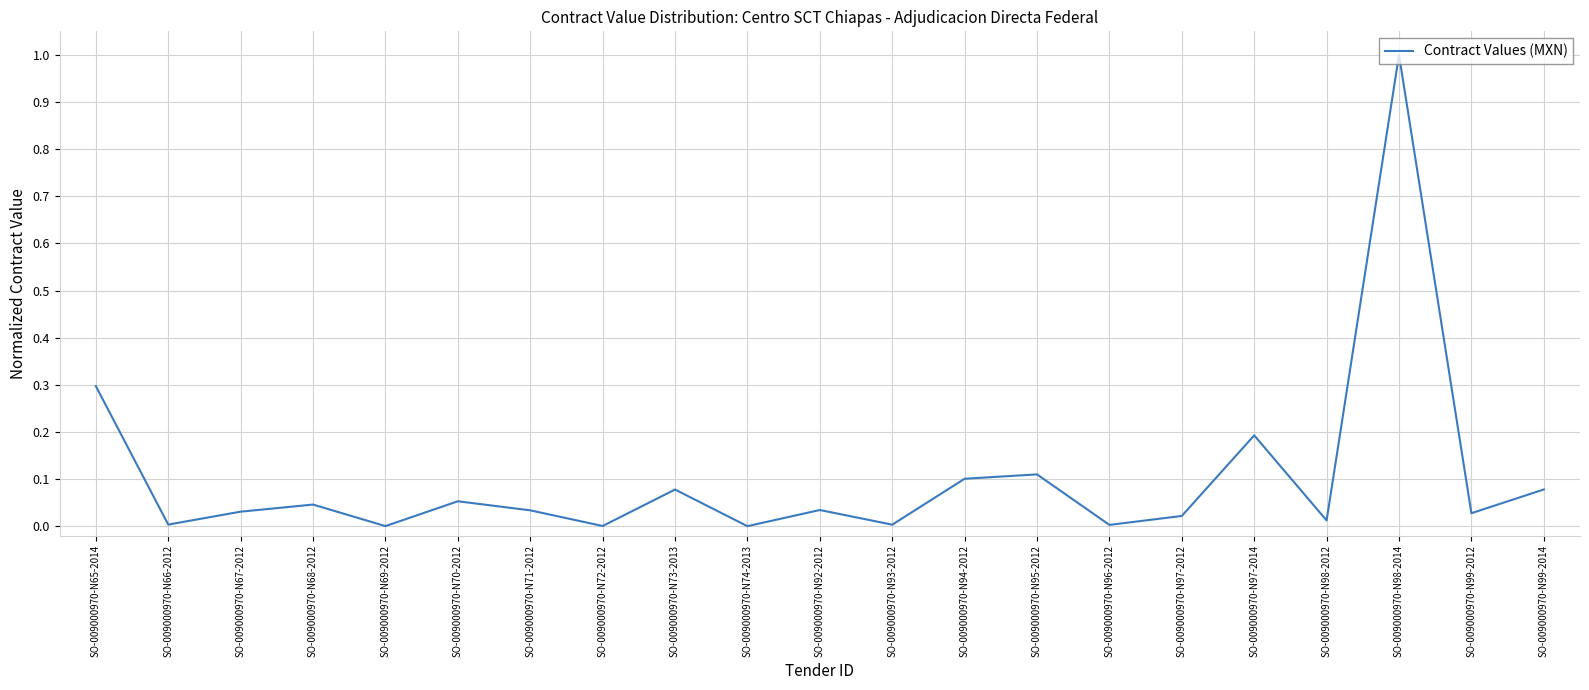

At which category does the data reach its first local peak?

SO-009000970-N68-2012